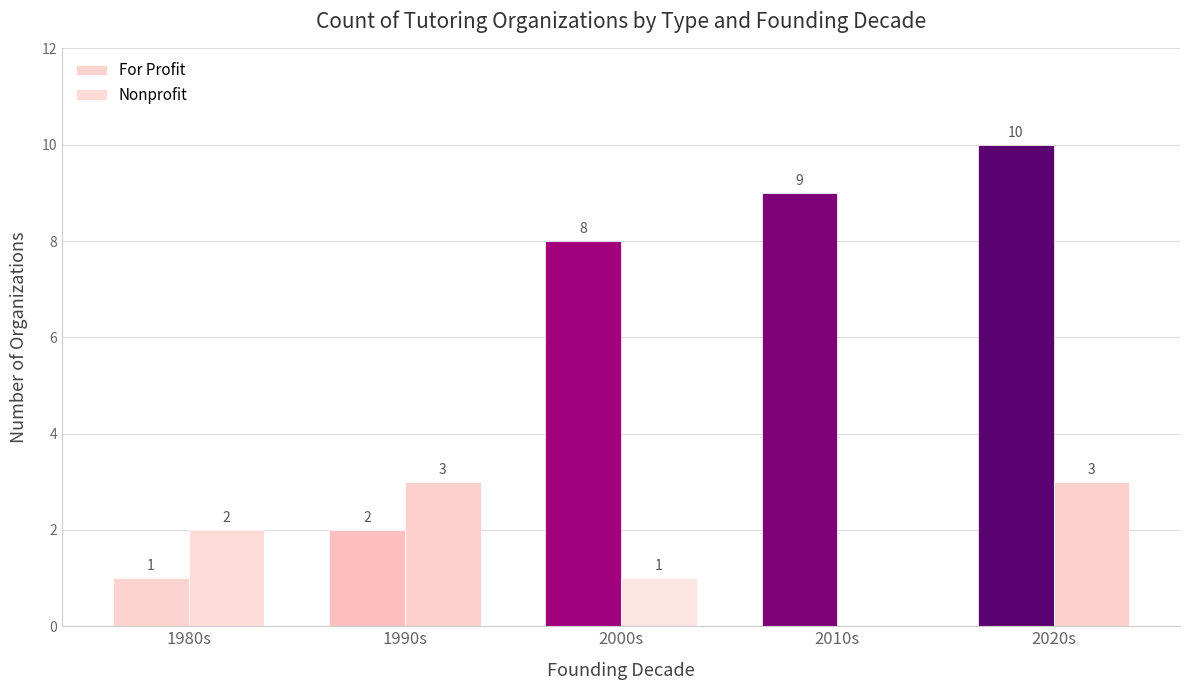

Which series has the largest total across all categories?

For Profit